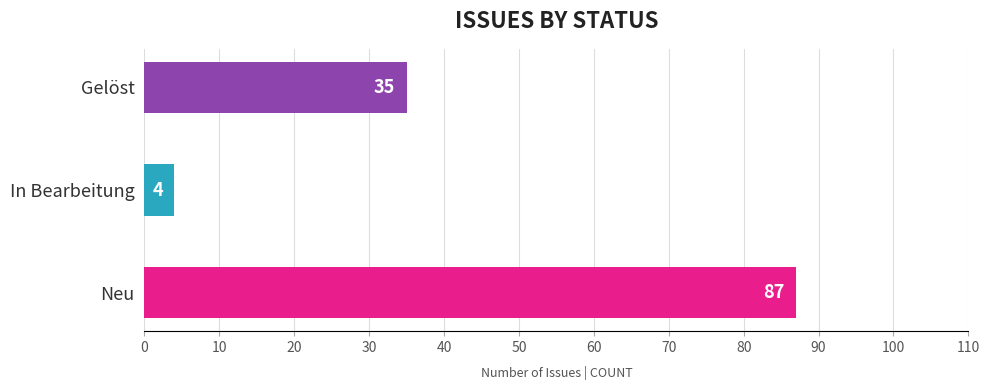

Between Gelöst and Neu, which is larger?

Neu